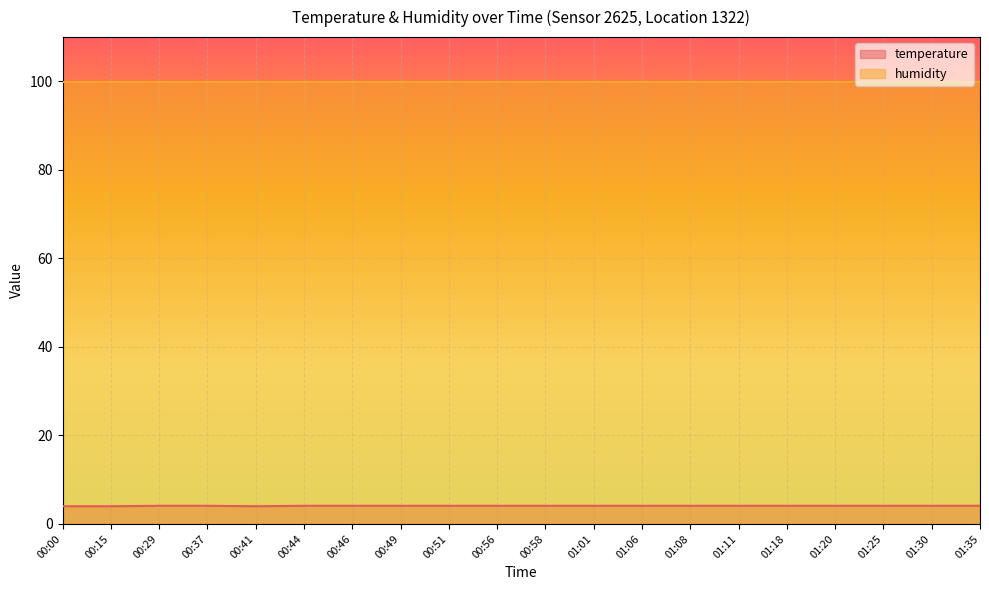

What is the value of the 18th point from the left?

4.1